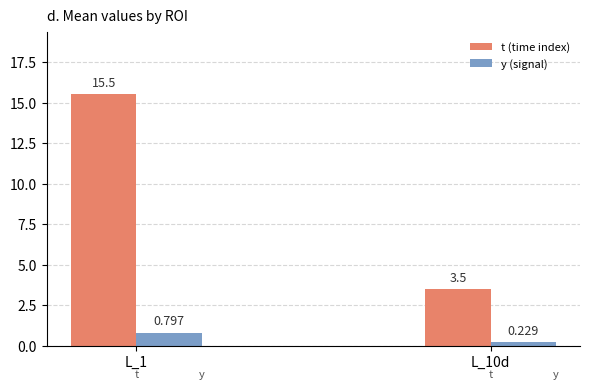

Which series has the largest range (max minus min)?

t (time index)